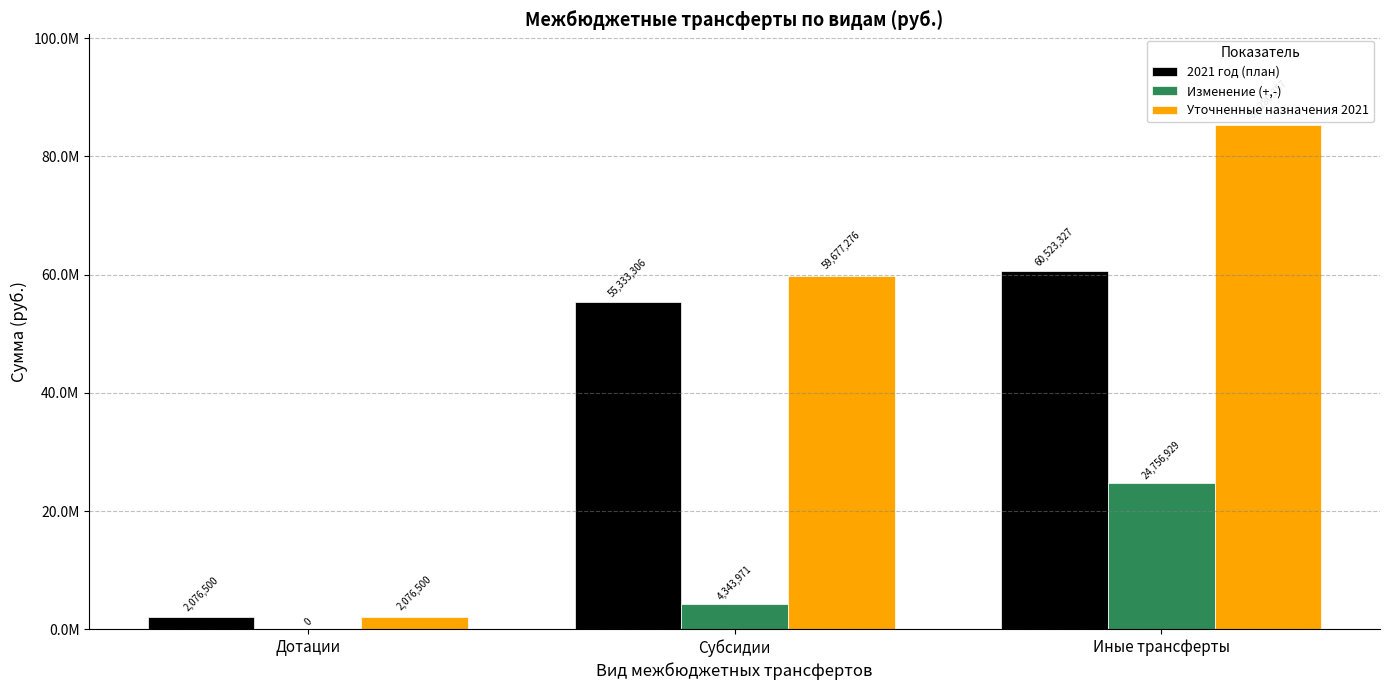

Reading right to left, what are all the values shown in this chart?

2021 год (план): 60523327.3	55333305.6	2076500.0
Изменение (+,-): 24756929.4	4343970.7	0.0
Уточненные назначения 2021: 85280256.8	59677276.3	2076500.0